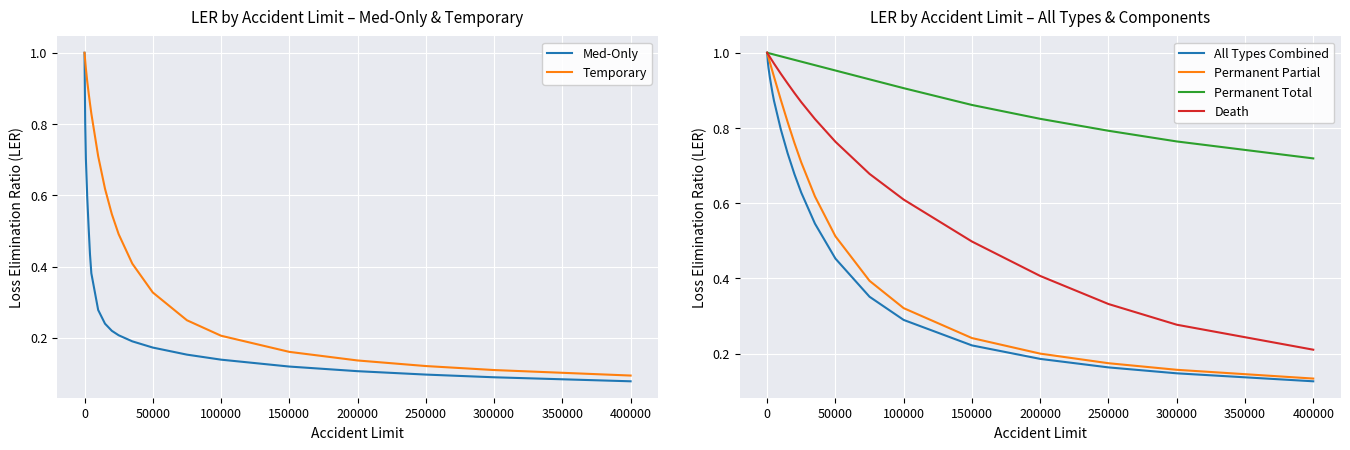

Is it true that Temporary equals 0.2 at 300000?

False